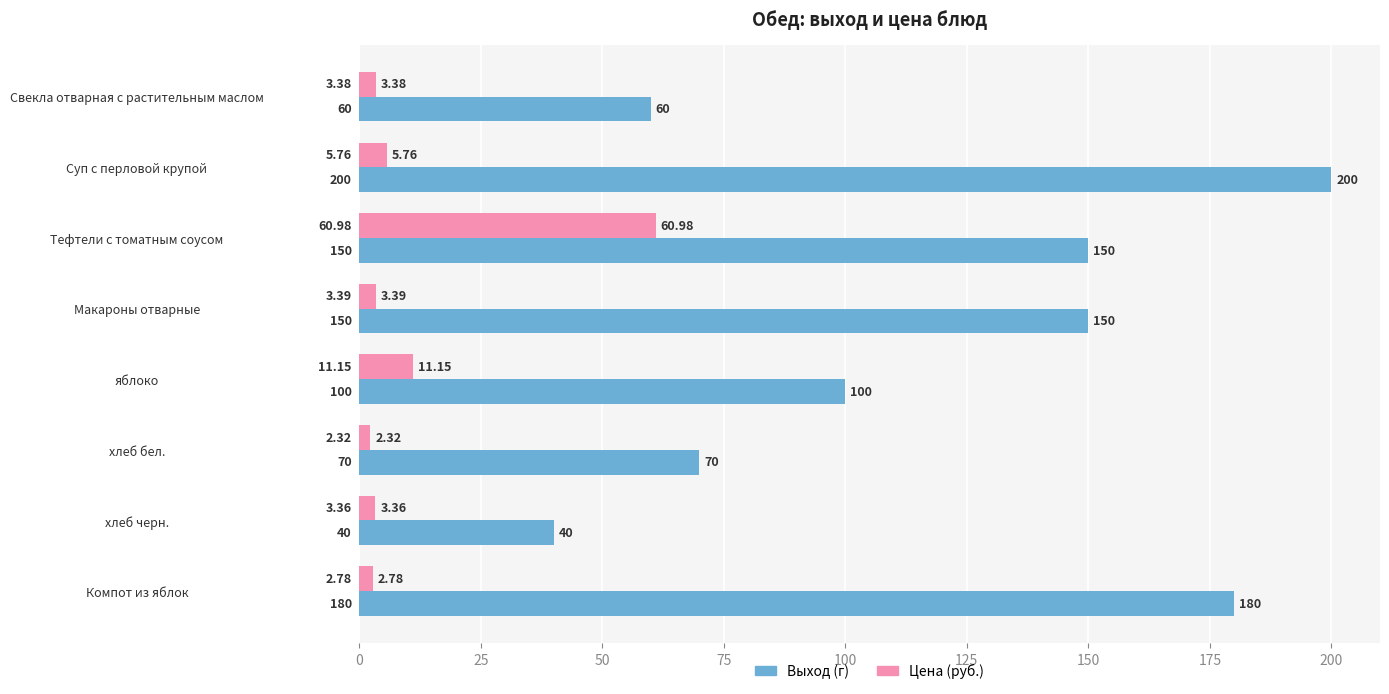

What is the average value of the Выход (г) series?

118.8